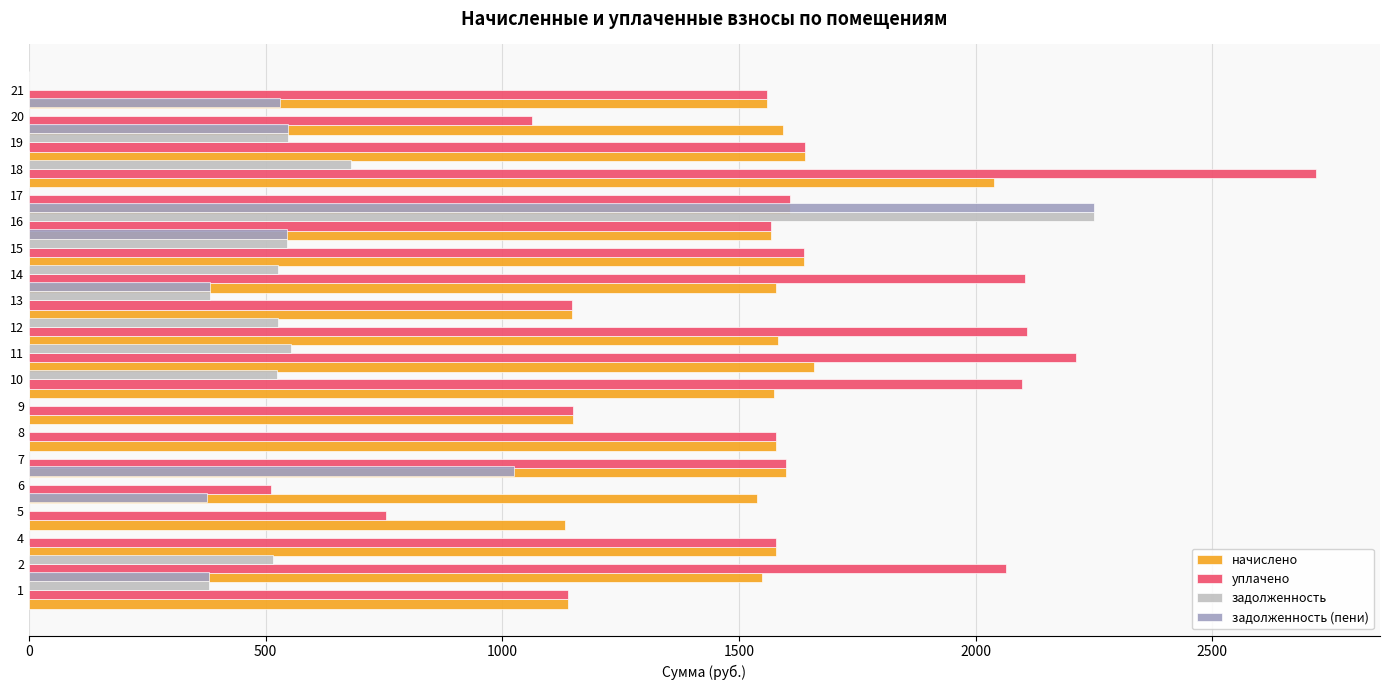

What are all the series names shown in the legend?

начислено, уплачено, задолженность, задолженность (пени)